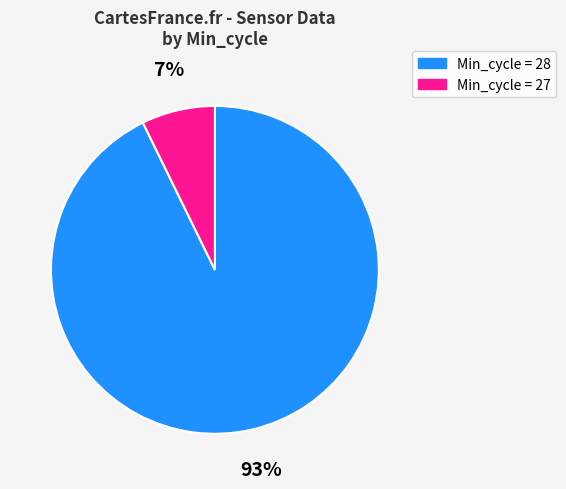

What is the smallest slice in the pie chart?

Min_cycle = 27